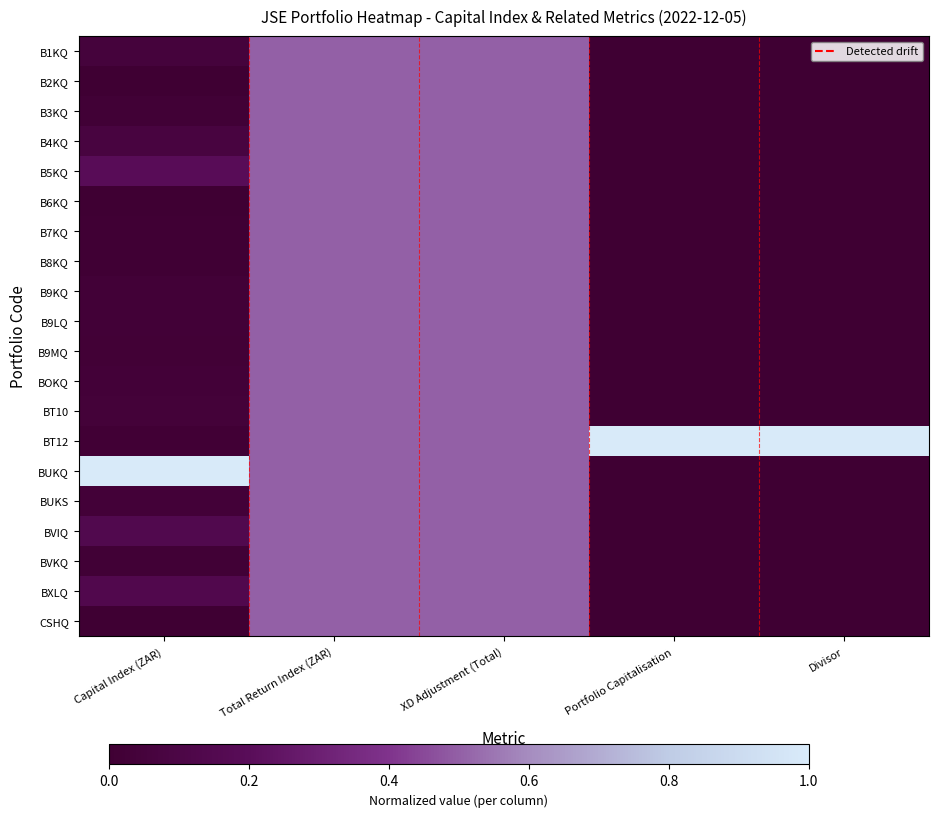

How many series are shown in this chart?

20